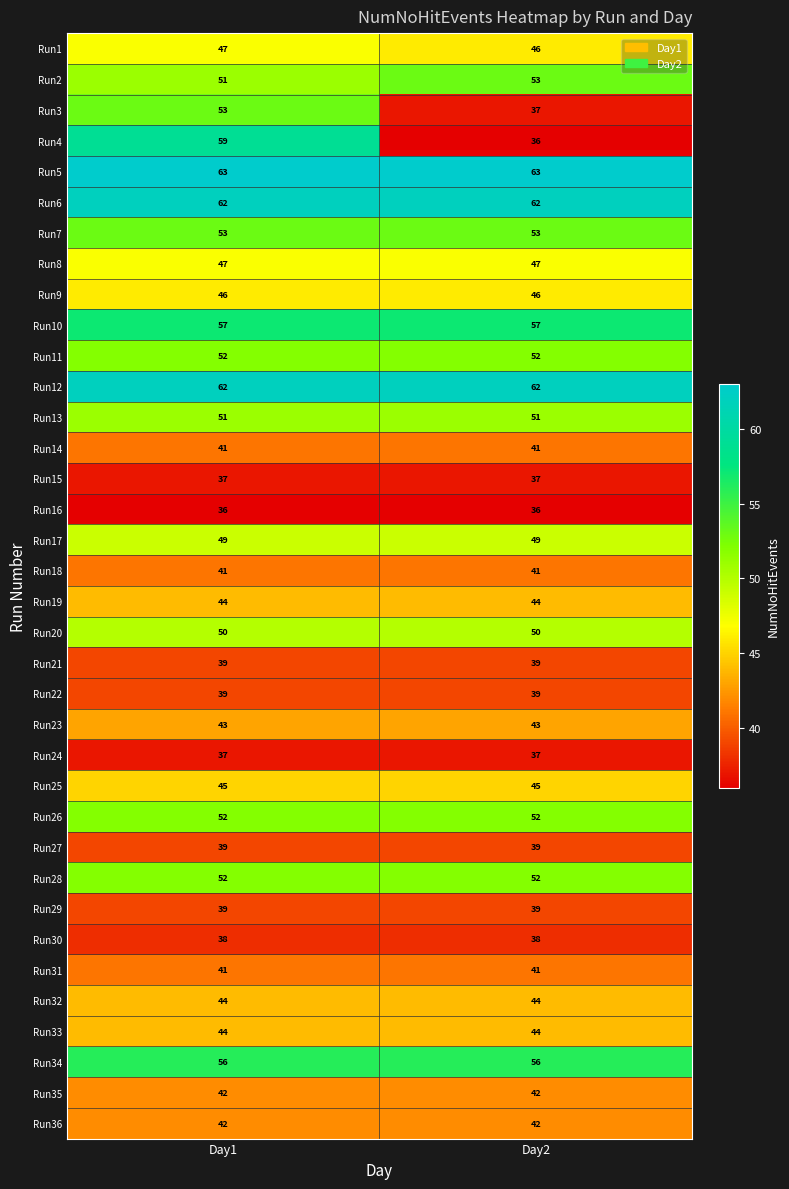

The Run12 series shows 37 at Day1. True or false?

False